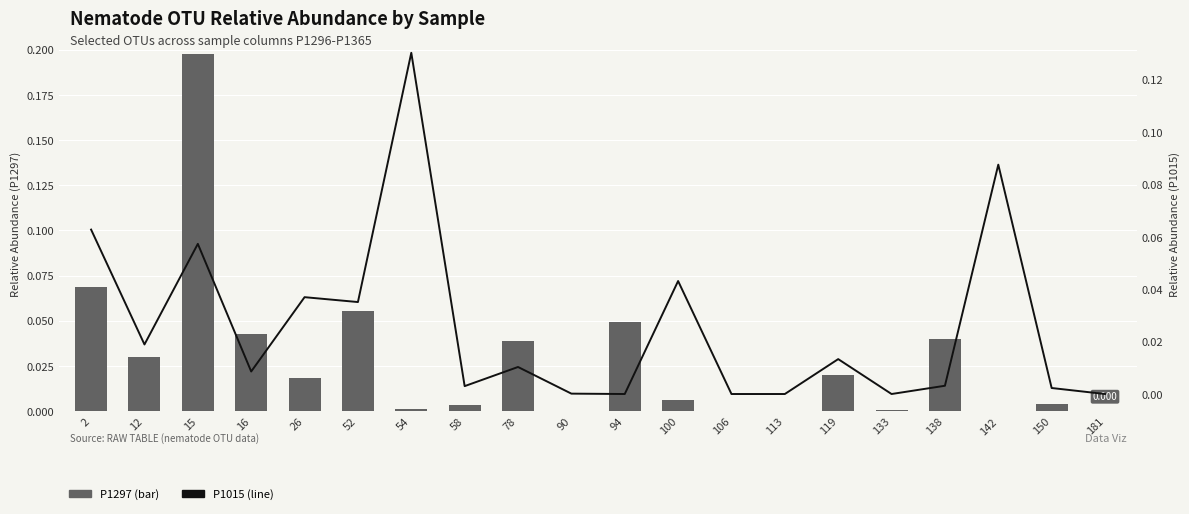

At which category is the sum across all series the highest?

15